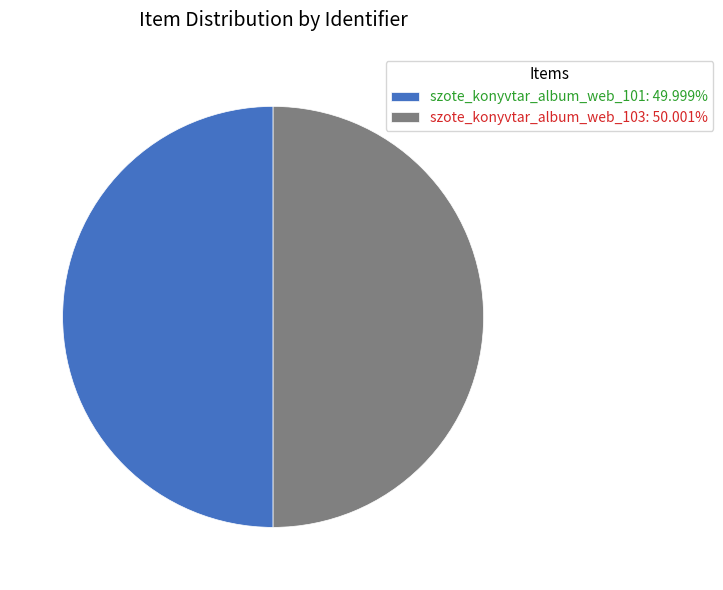

What is the ratio of the value at szote_konyvtar_album_web_101: 49.999% to the value at szote_konyvtar_album_web_103: 50.001%?

1.0